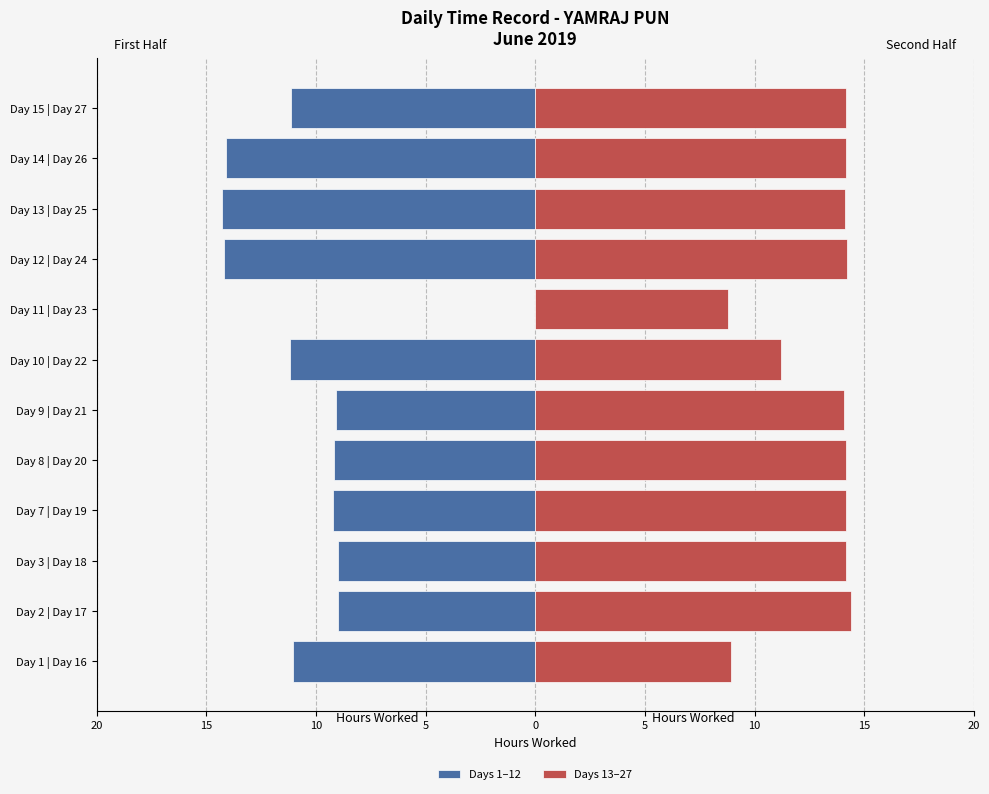

Rank the series by their maximum value, from lowest to highest.

Days 1–12, Days 13–27